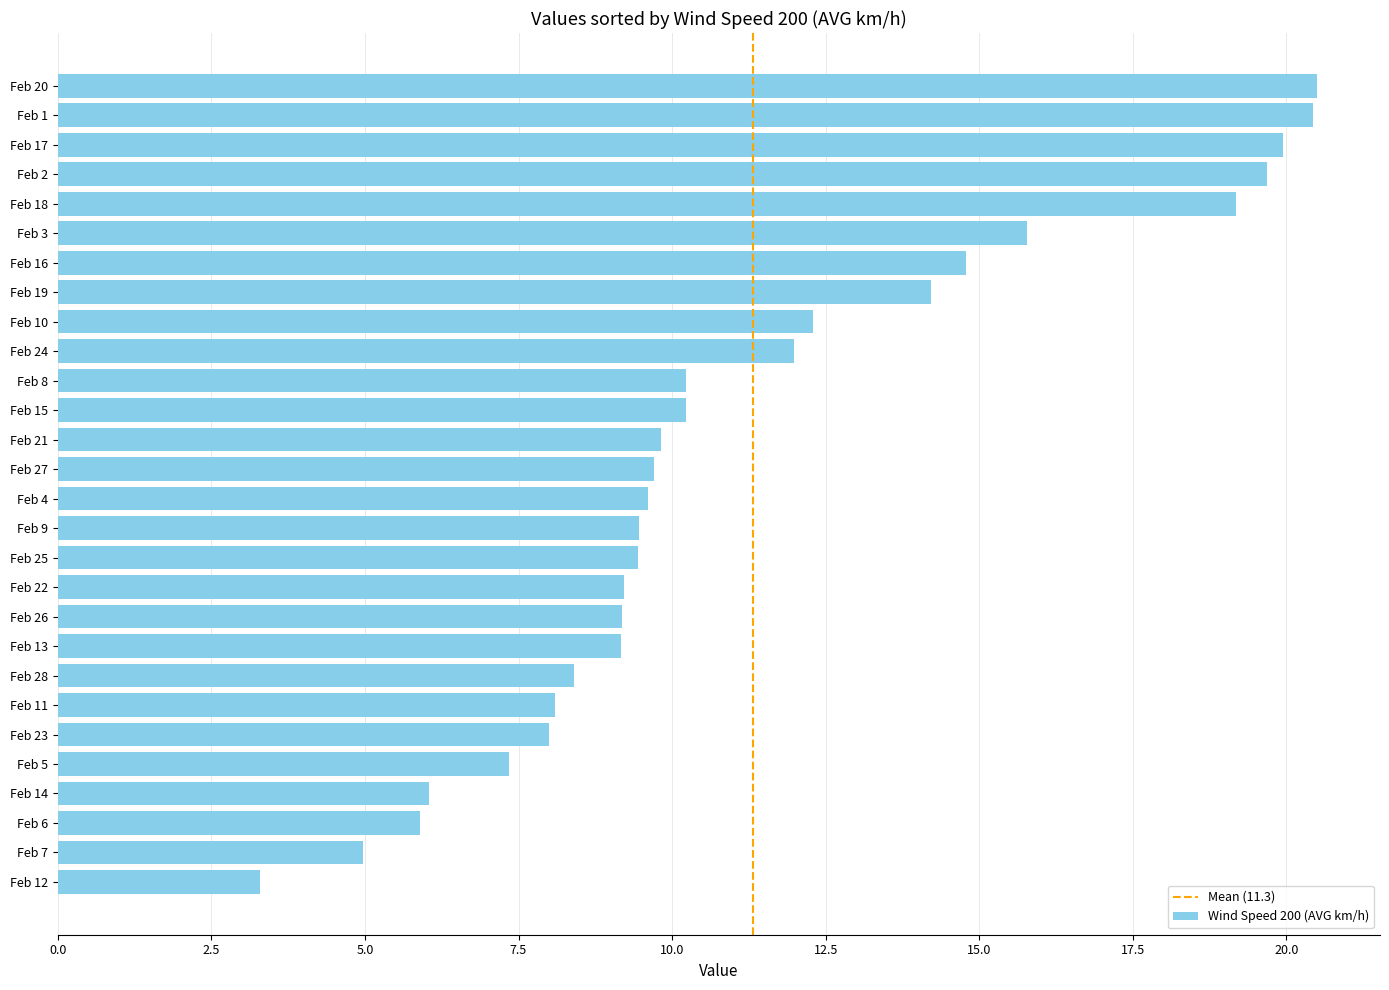

What is the change in value from Feb 5 to Feb 23?

+0.7